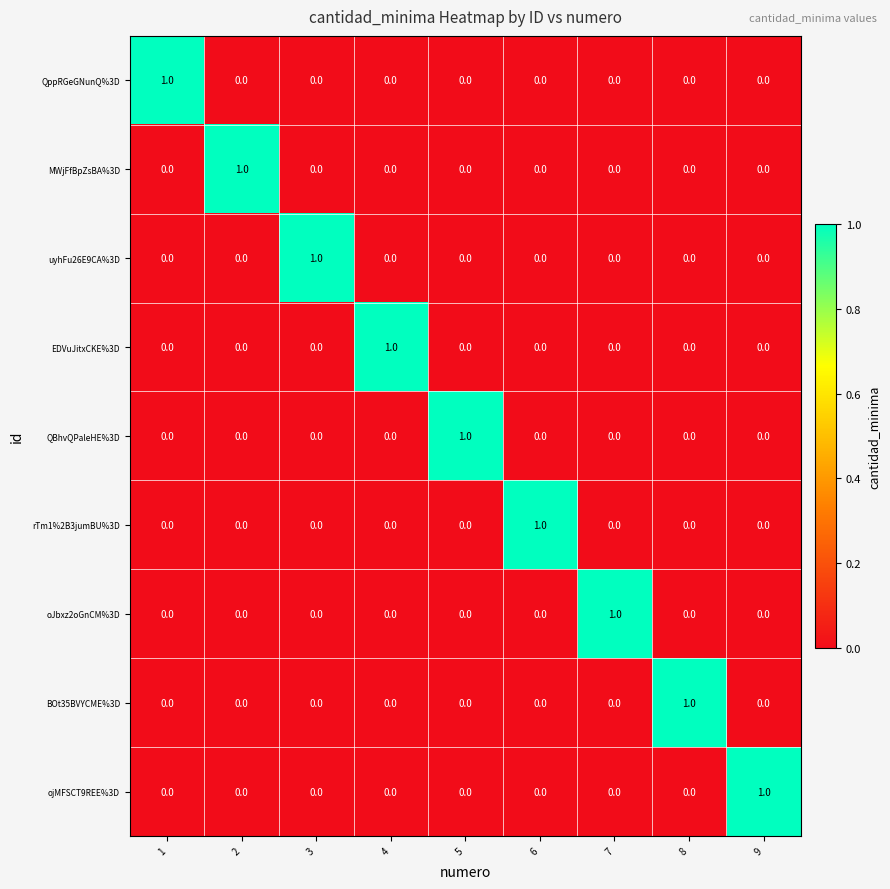

Count the rTm1%2B3jumBU%3D values in the range 0 to 1.

9